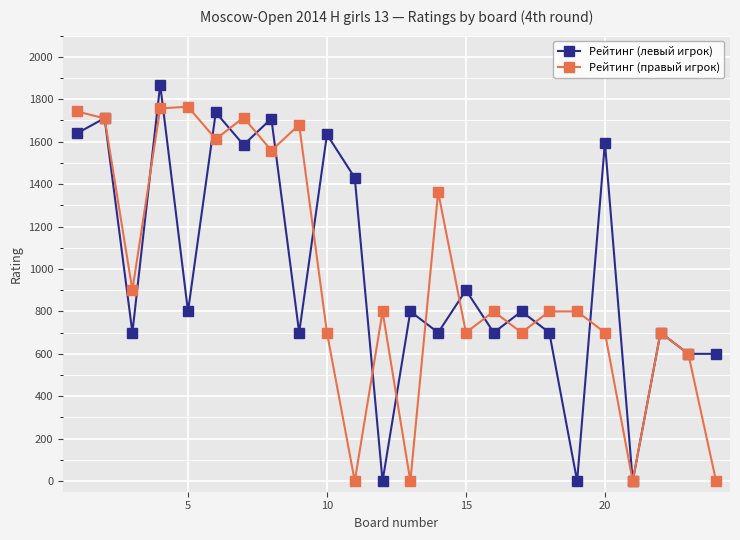

Rank the series by their maximum value, from highest to lowest.

Рейтинг (левый игрок), Рейтинг (правый игрок)